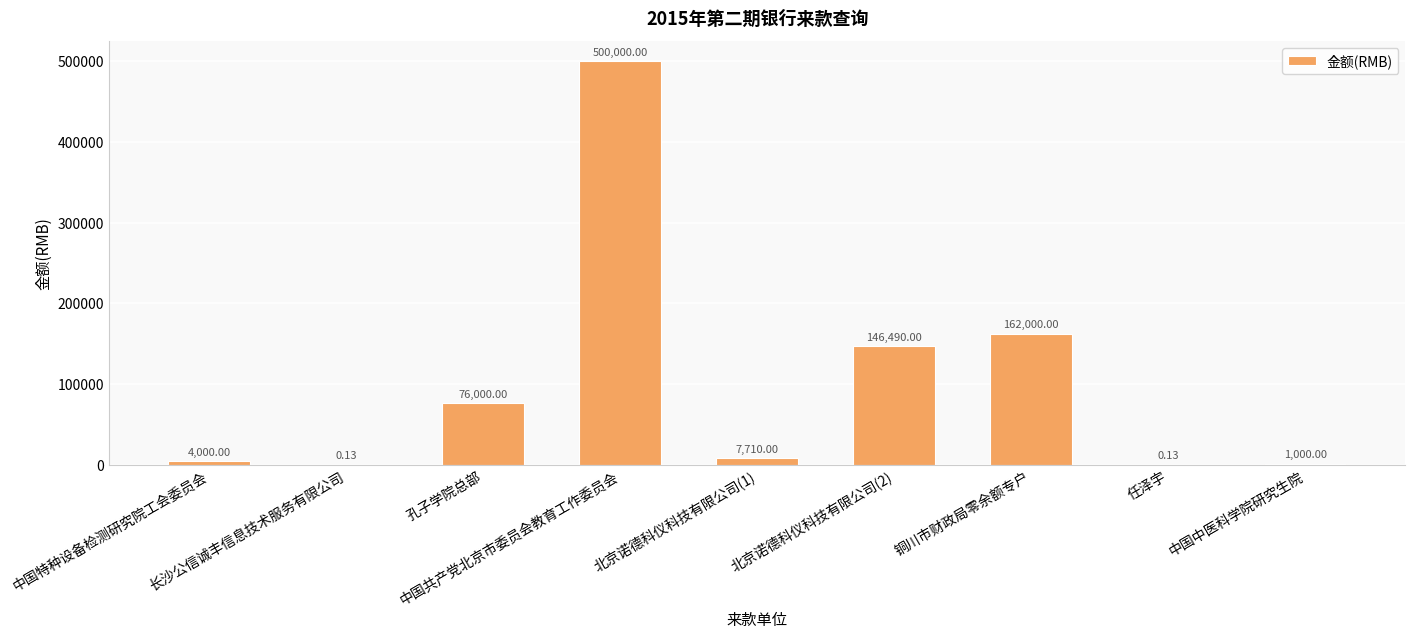

How many series are shown in this chart?

1